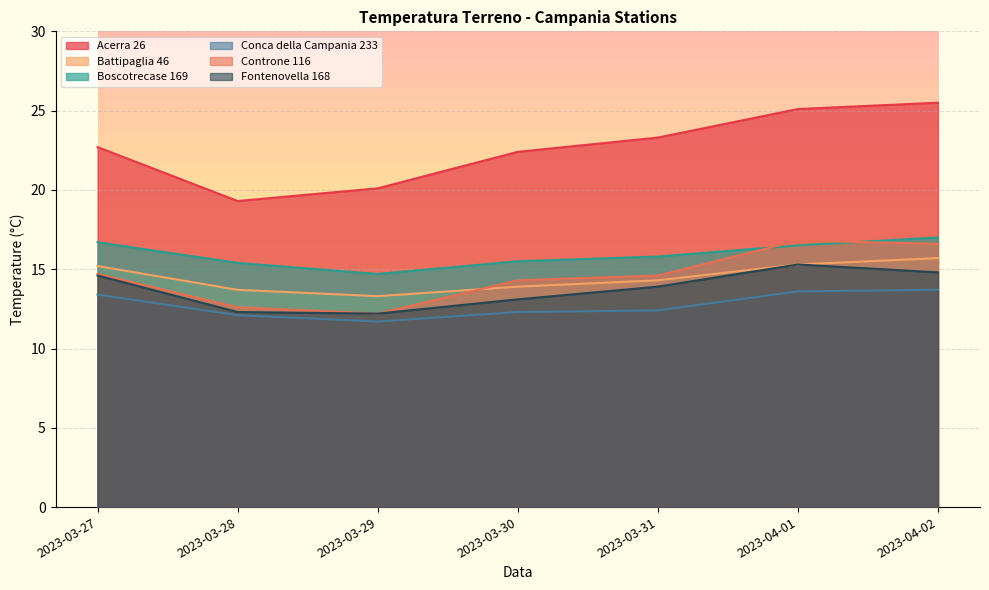

What is the average value of the Controne 116 series?

14.5